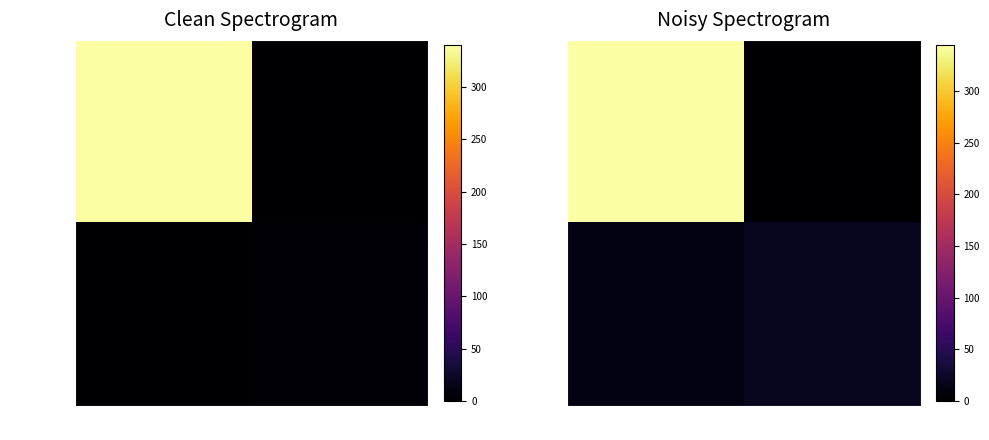

Rank the series at -1 from lowest to highest value.

3b5cb9b2…, 2dbd3810…